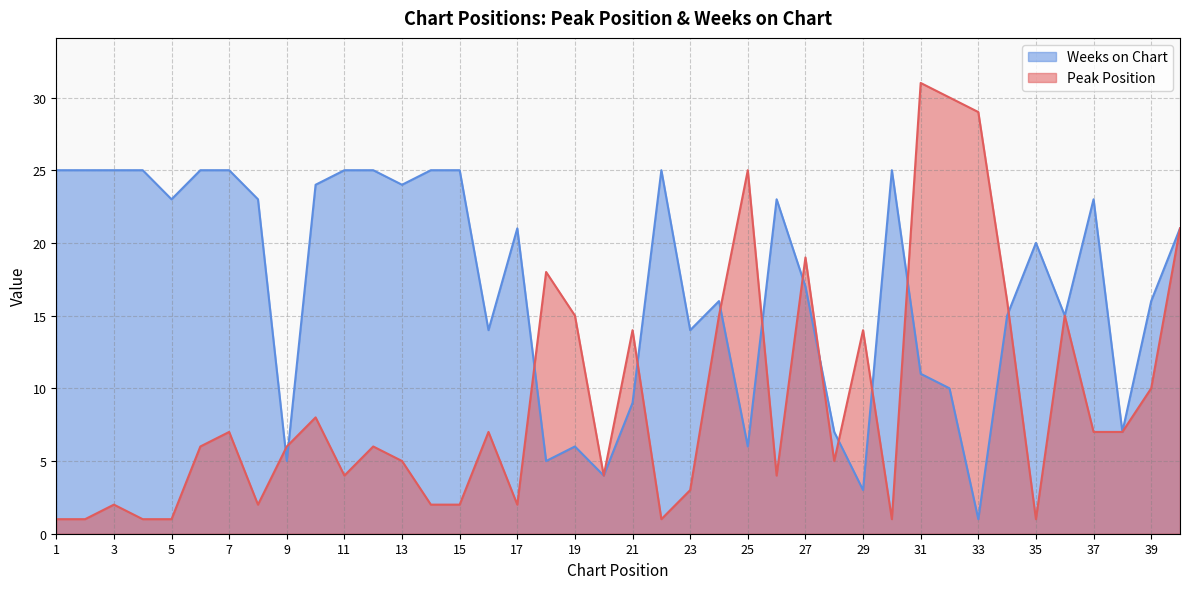

Which series has the largest range (max minus min)?

Peak Position